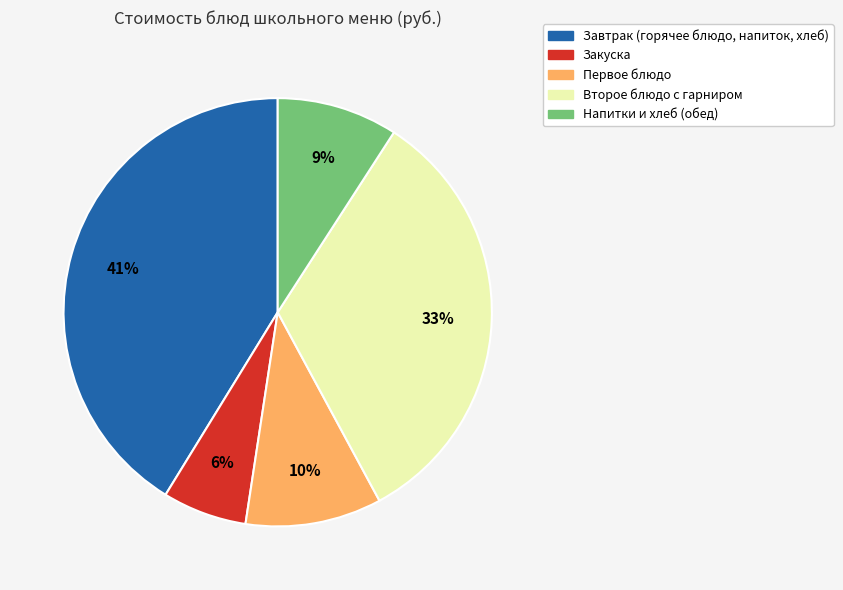

Does any single category account for the majority?

No